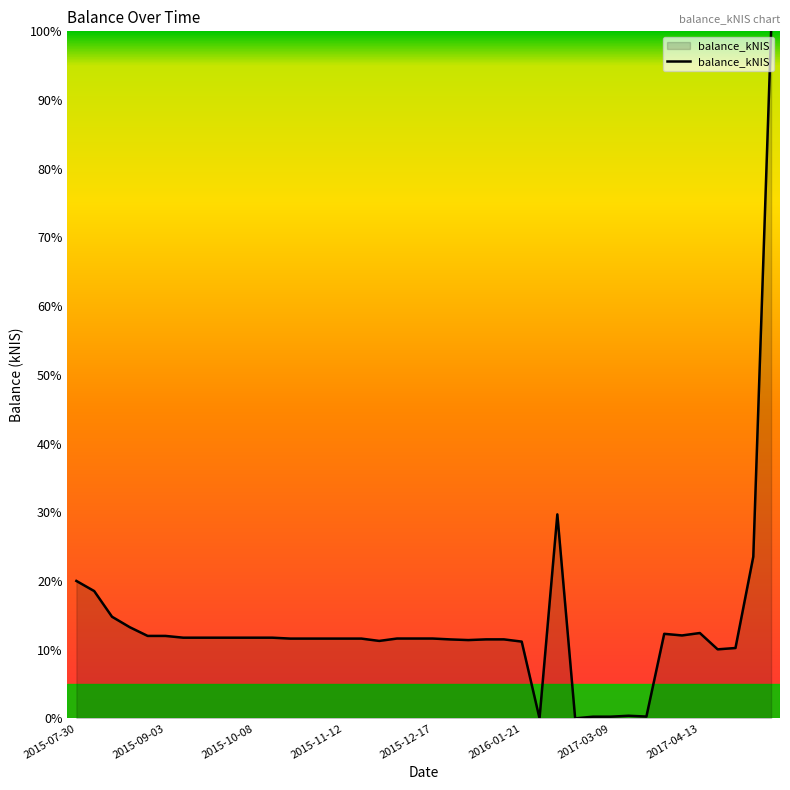

Between 2016-01-21 and 2015-07-30, which is larger?

2015-07-30